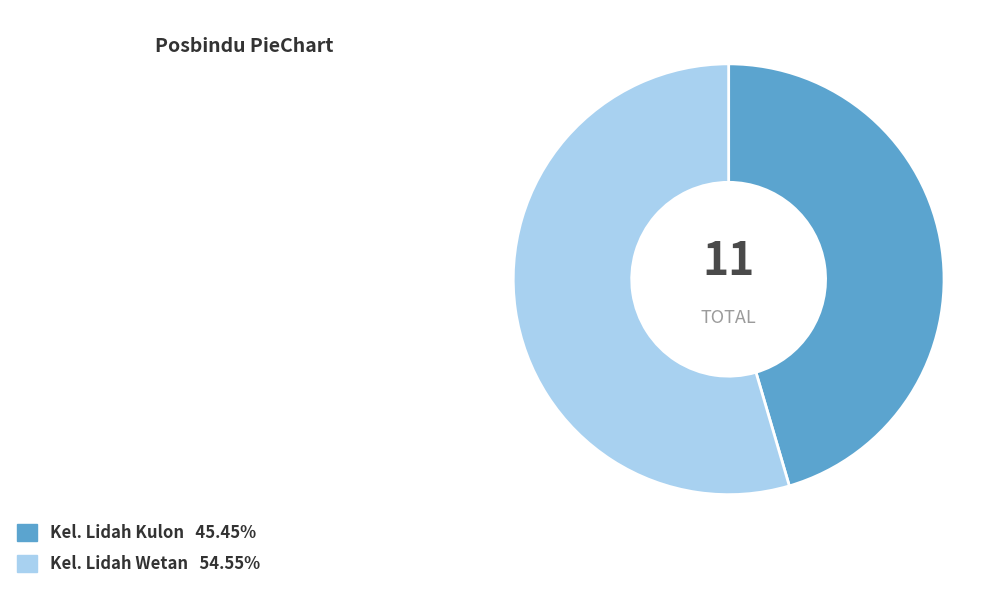

Combined, do Kel. Lidah Kulon and Kel. Lidah Wetan account for over 50%?

Yes